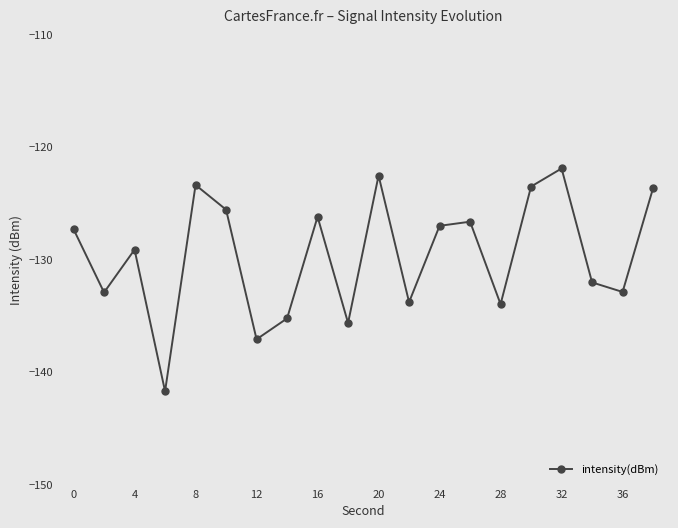

How many points are lower than both their immediate neighbors (excluding endpoints)?

7